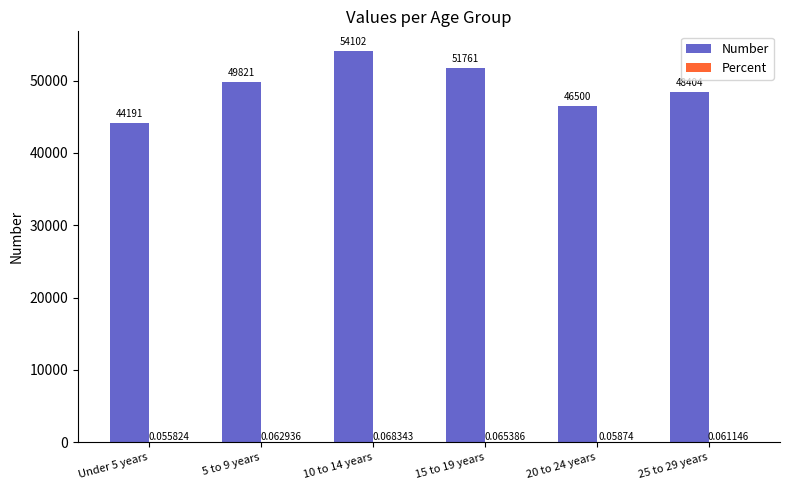

What is the sum of all Number values?

294779.0